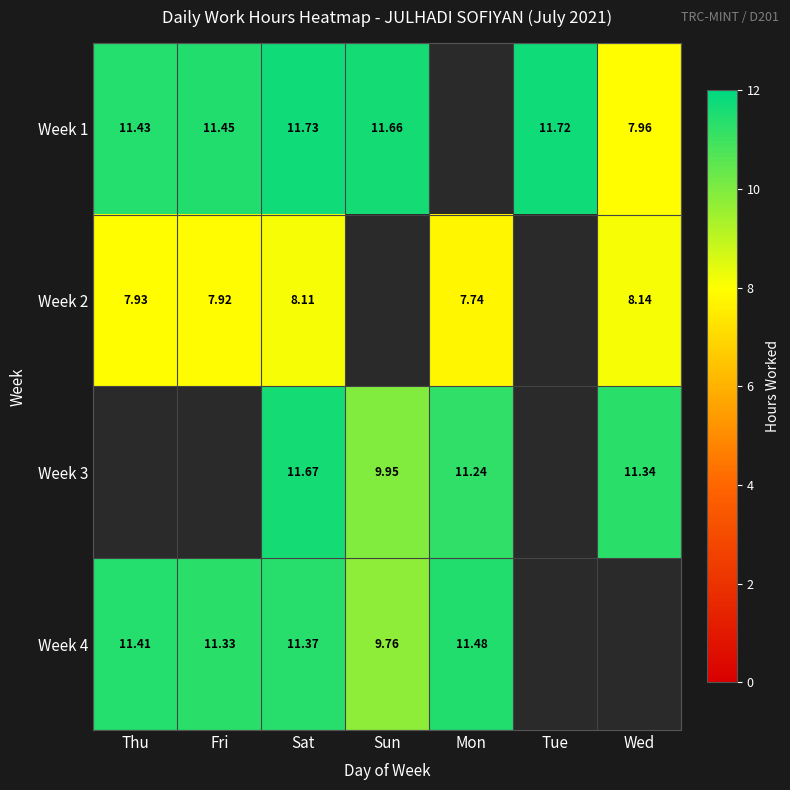

True or false: Week 1 has a value of 11.7 at Sun.

True